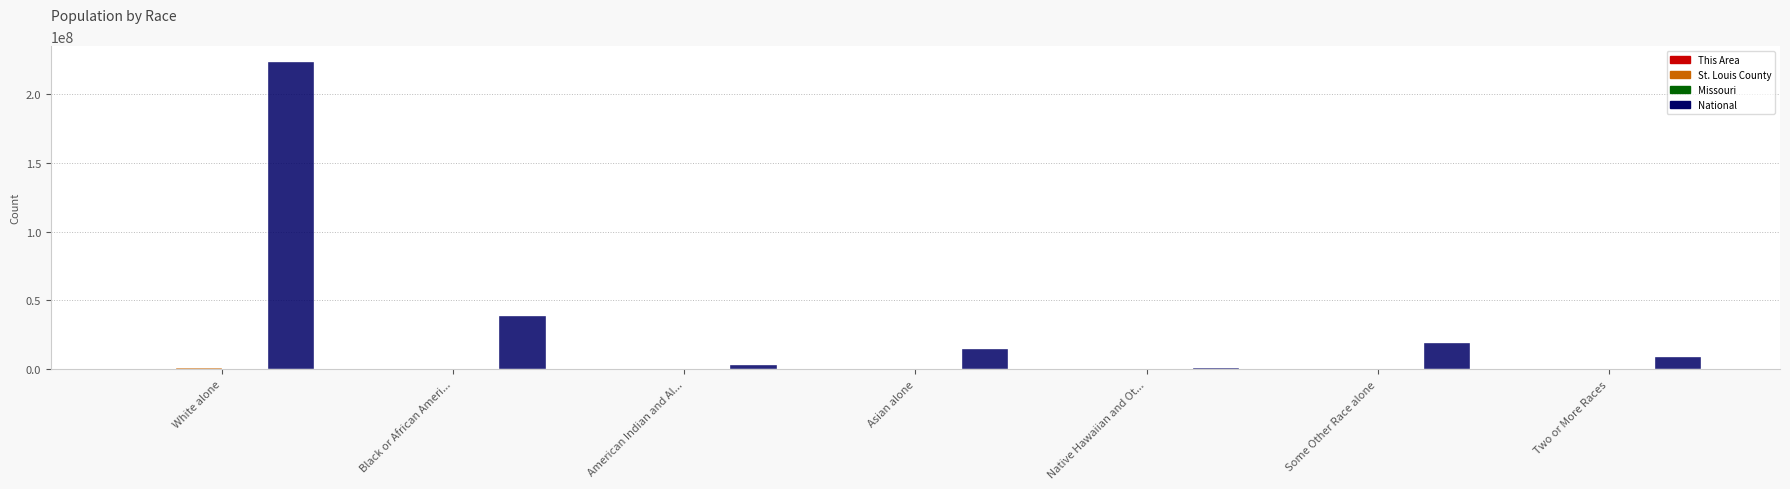

Which series changed the most between White alone and Asian alone?

National